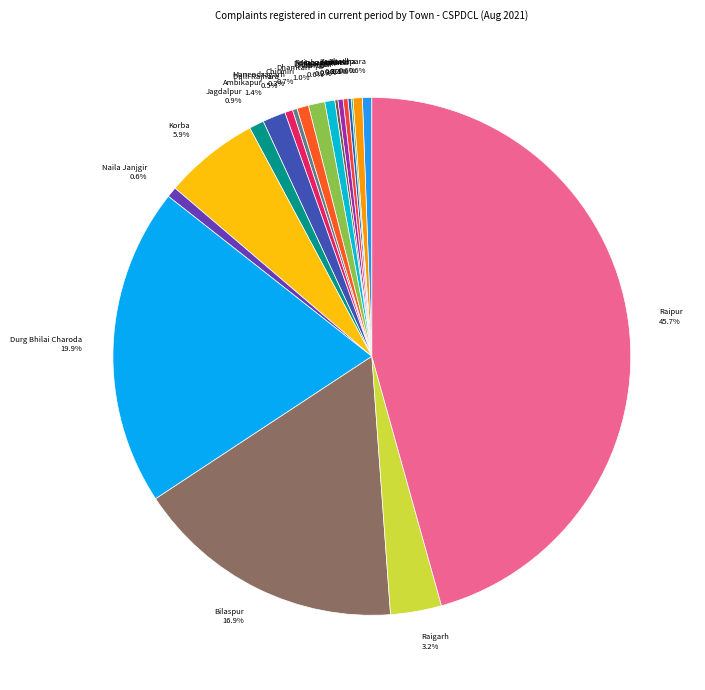

To the nearest percent, what is the average slice percentage?

5%